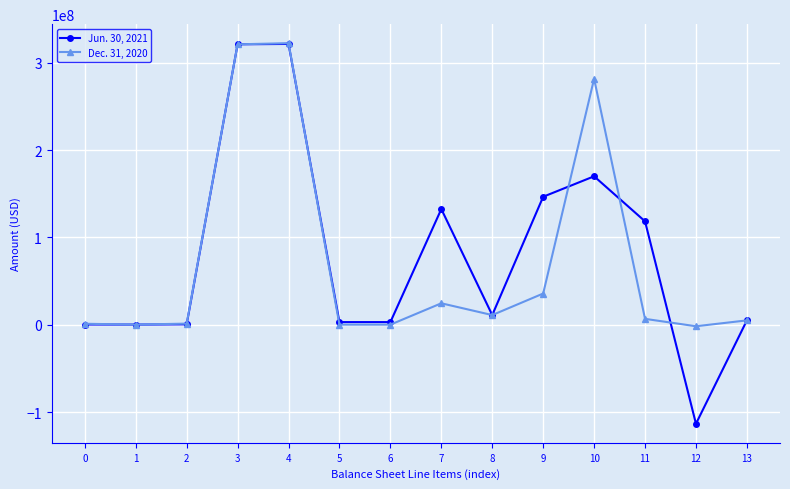

How many data points in Dec. 31, 2020 are less than 6736228?

7